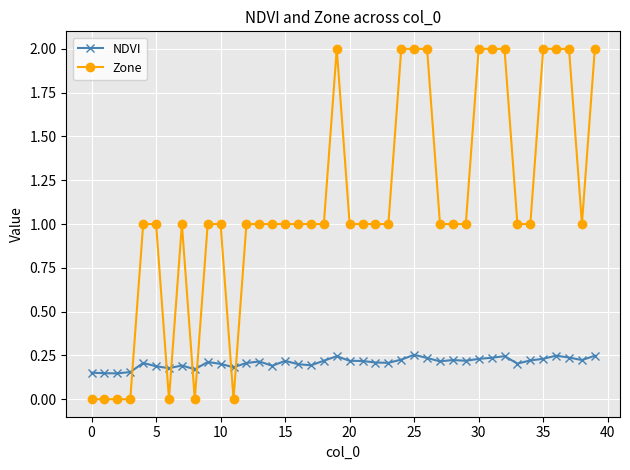

What is the average value of the Zone series?

1.1